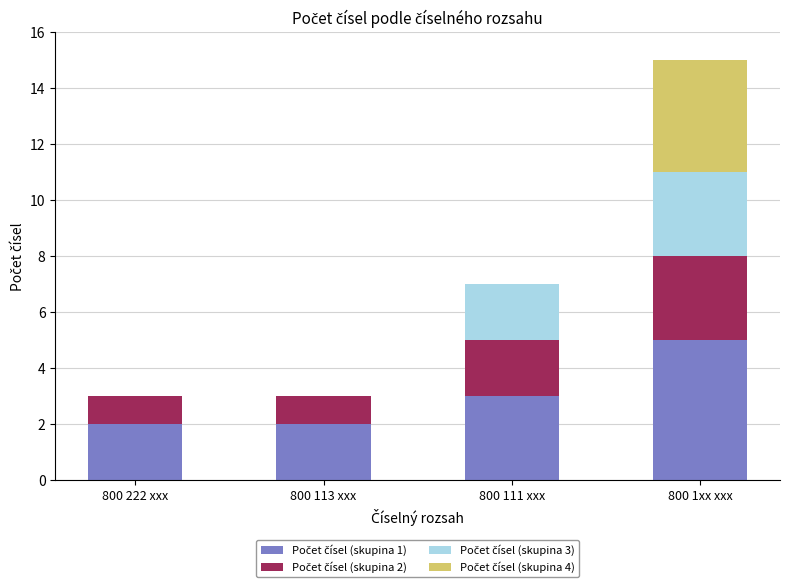

What is the total value across all series at 800 113 xxx?

3